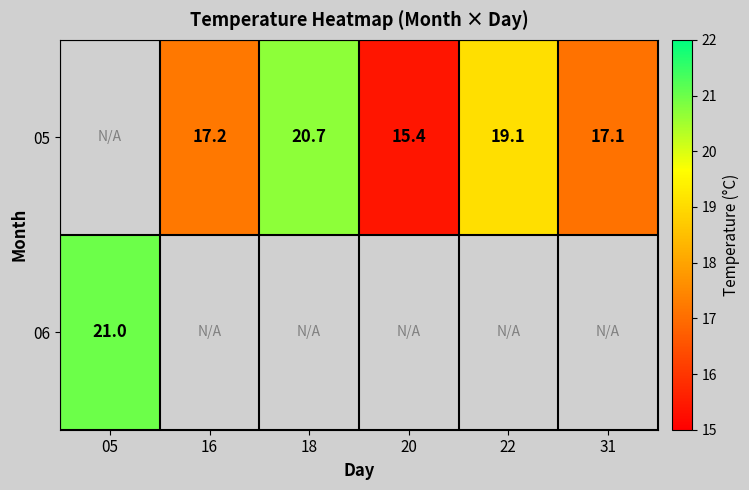

The 05 series shows 19.1 at 22. True or false?

True